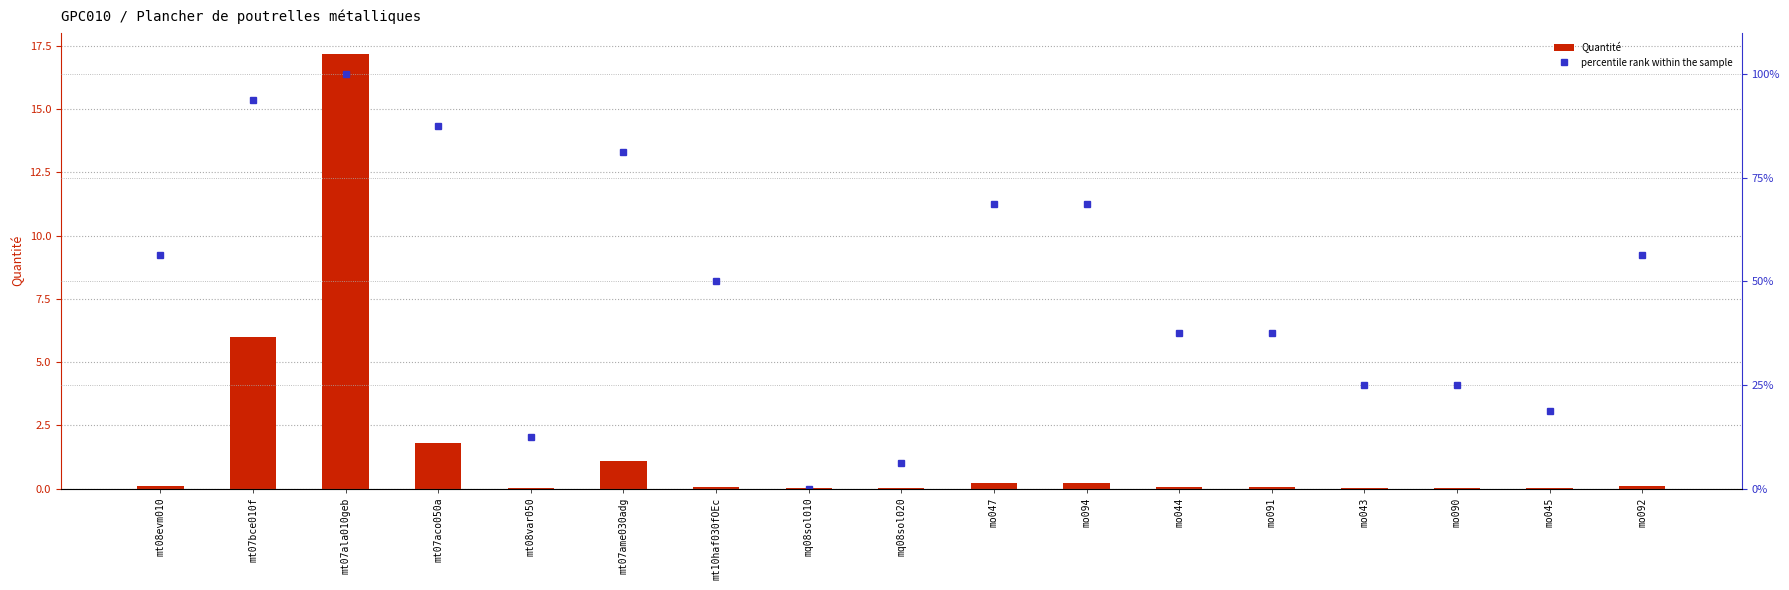

True or false: percentile rank within the sample has a value of 50.0 at mt10haf030fOEc.

True